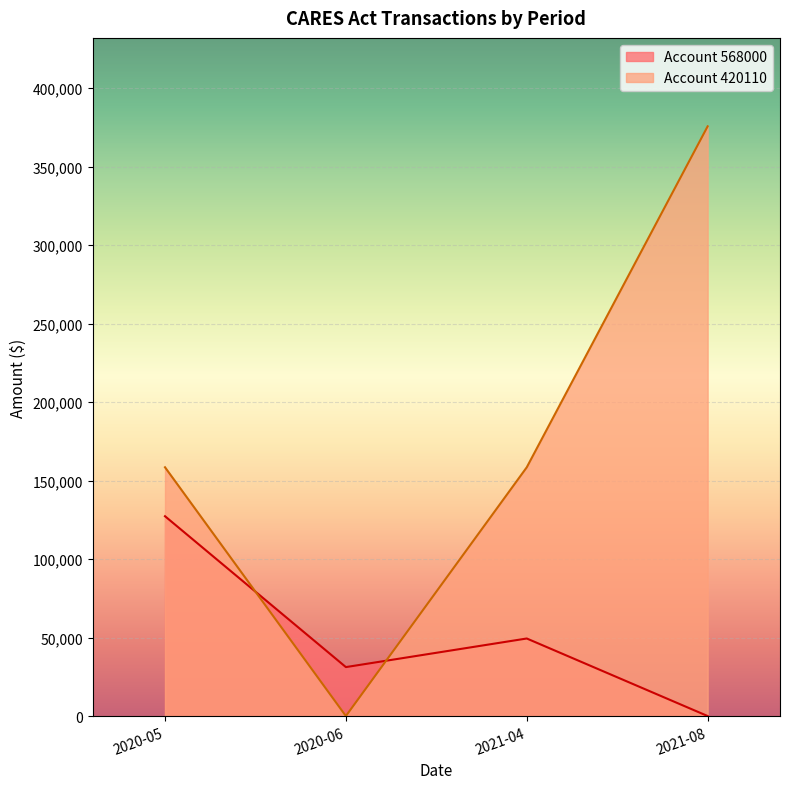

Which series has the largest total across all categories?

Account 420110